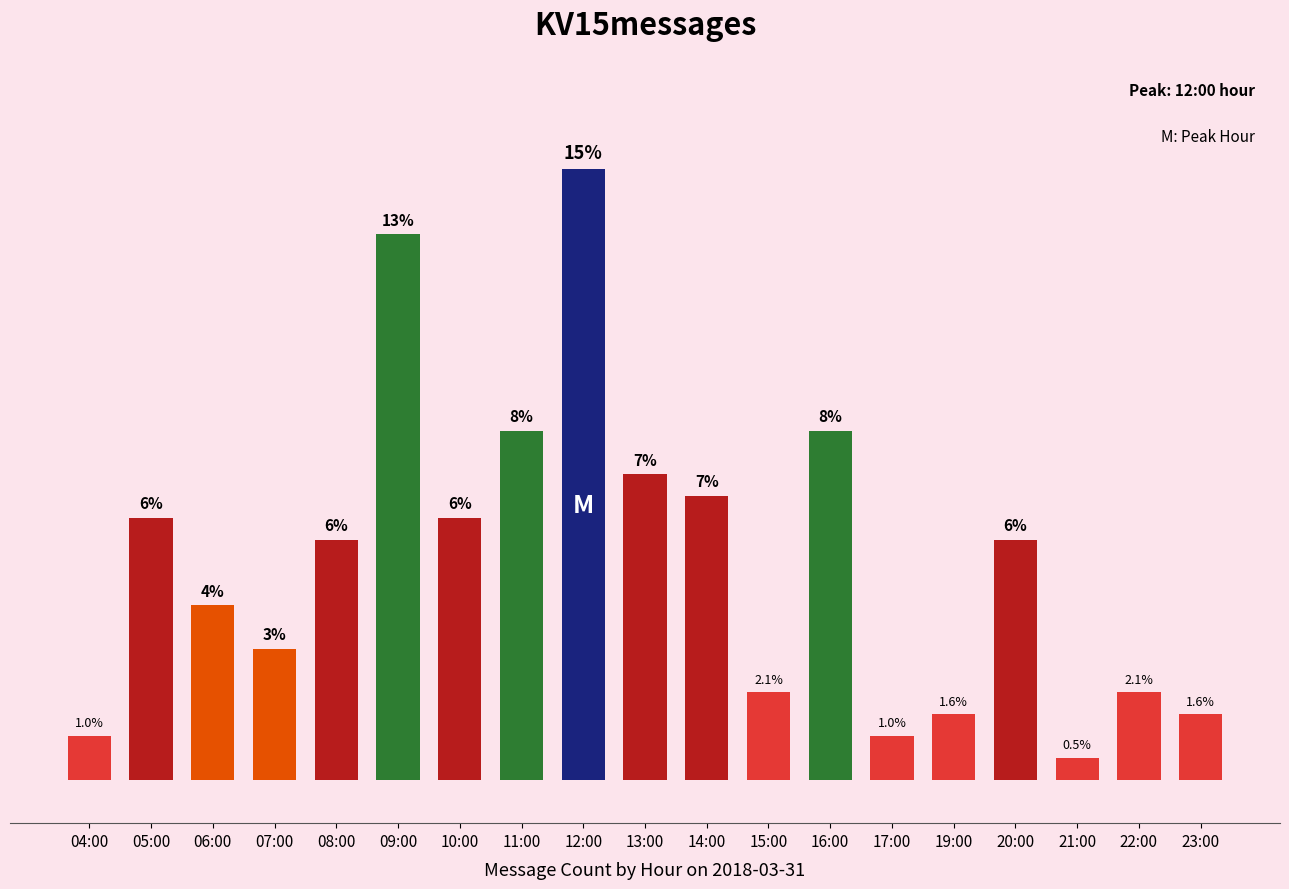

At which label does the data first exceed 11?

05:00